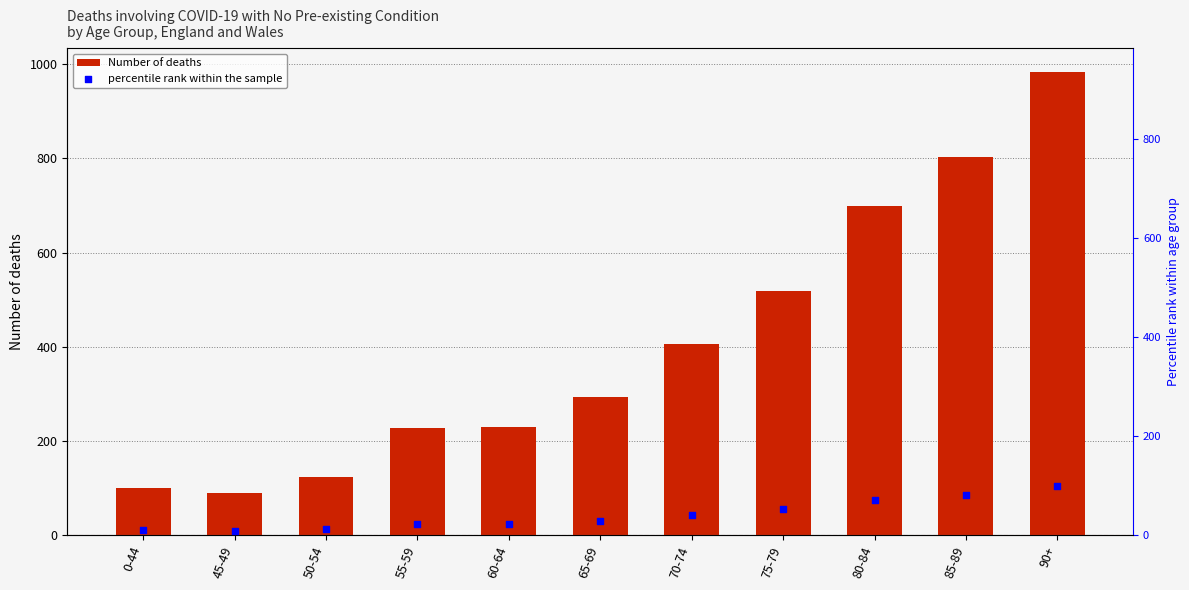

Is the value of percentile rank within the sample at 85-89 greater than the value of Number of deaths at 90+?

No